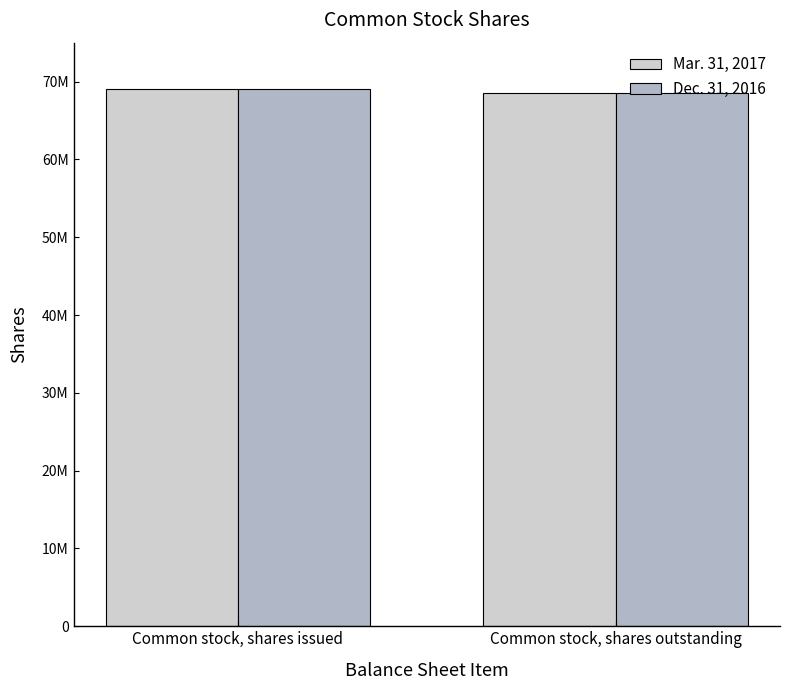

What is the label of the 1st bar from the right?

Common stock, shares outstanding